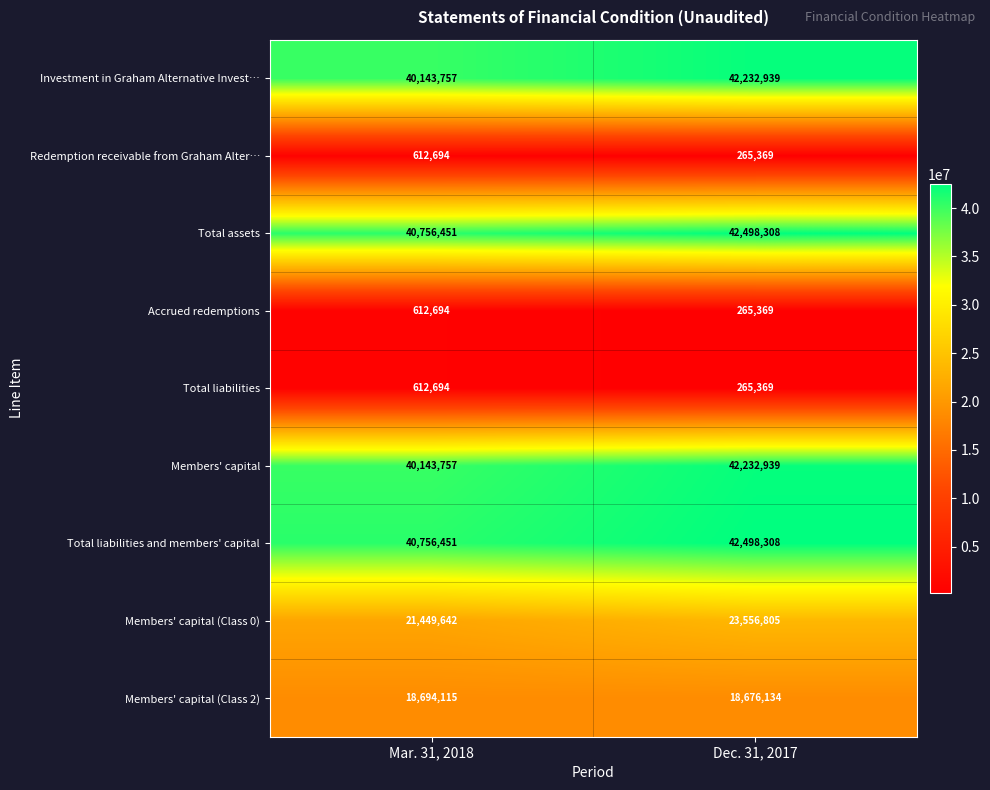

How many categories are shown in the chart?

2